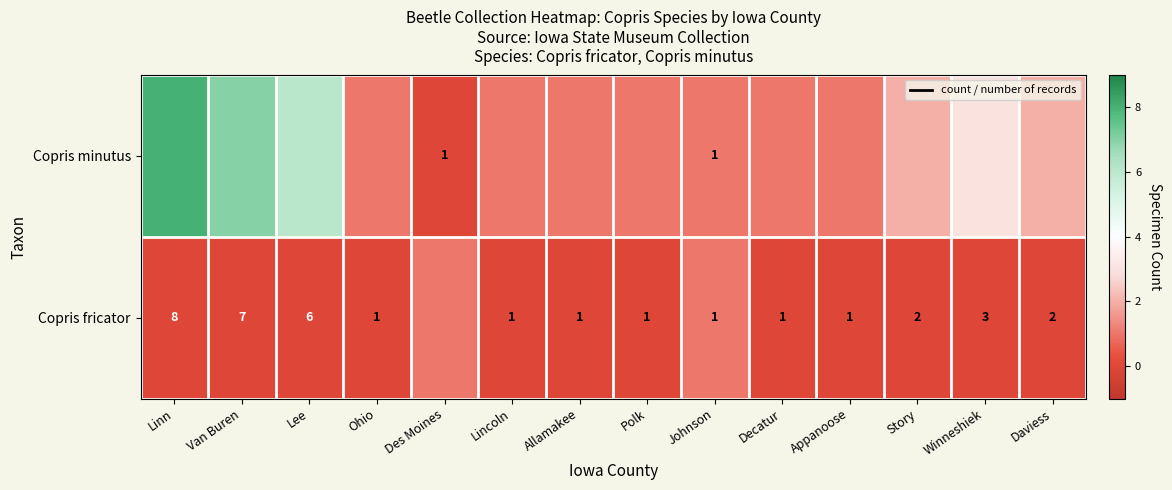

What is the difference between the Copris fricator values at Lee and Appanoose?

5